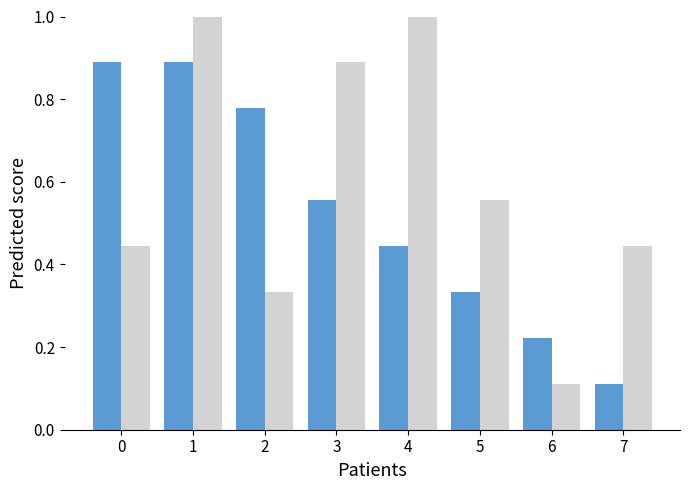

What is the greatest value displayed?

1.0